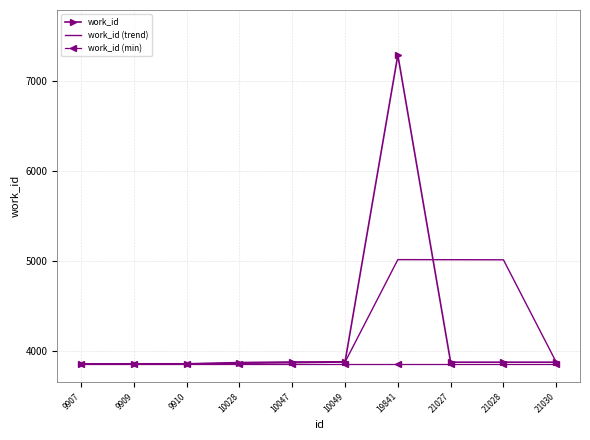

True or false: work_id (min) has a value of 6829.5 at 21027.

False